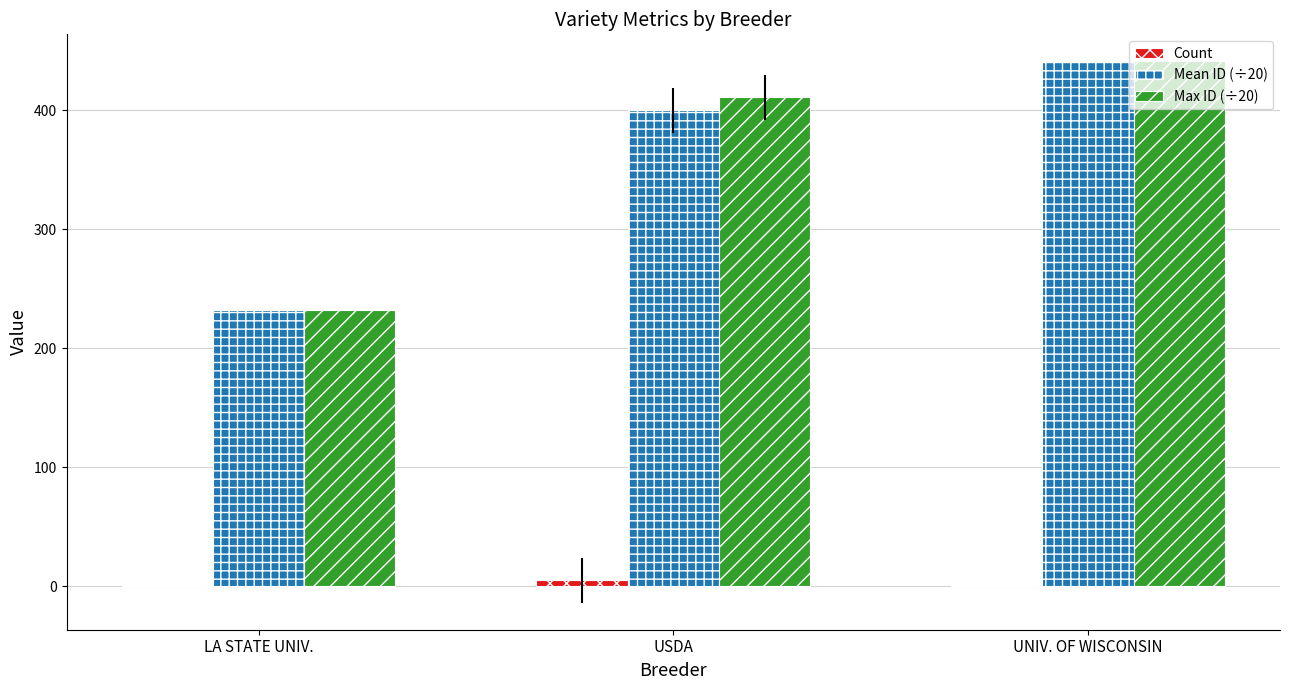

Does the chart contain stacked bars?

No